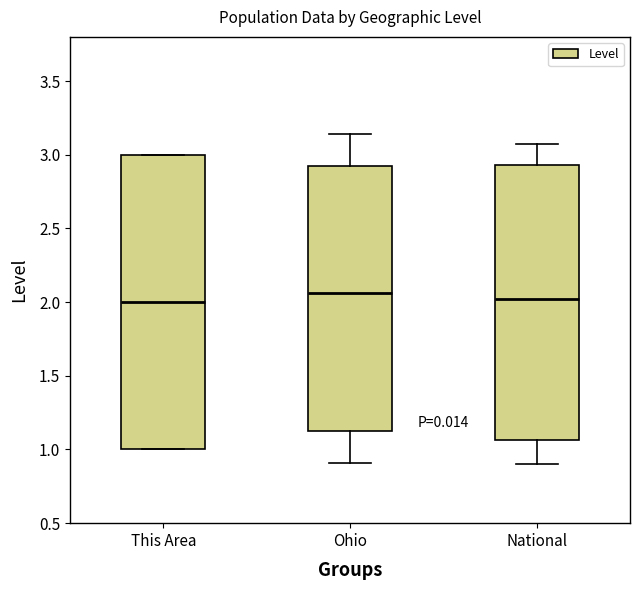

Where does the lower whisker of the box for National end on the y-axis? The values are not printed on the chart, so give them approximately, as read against the axis.

0.90